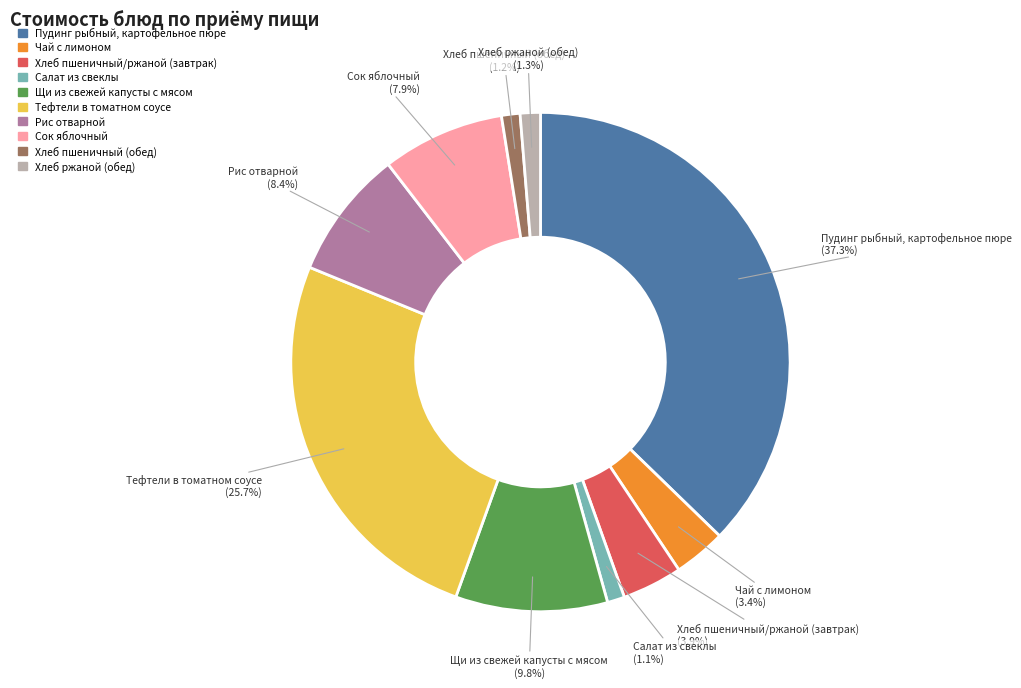

Is it true that Щи из свежей капусты с мясом is 10% of the pie?

True